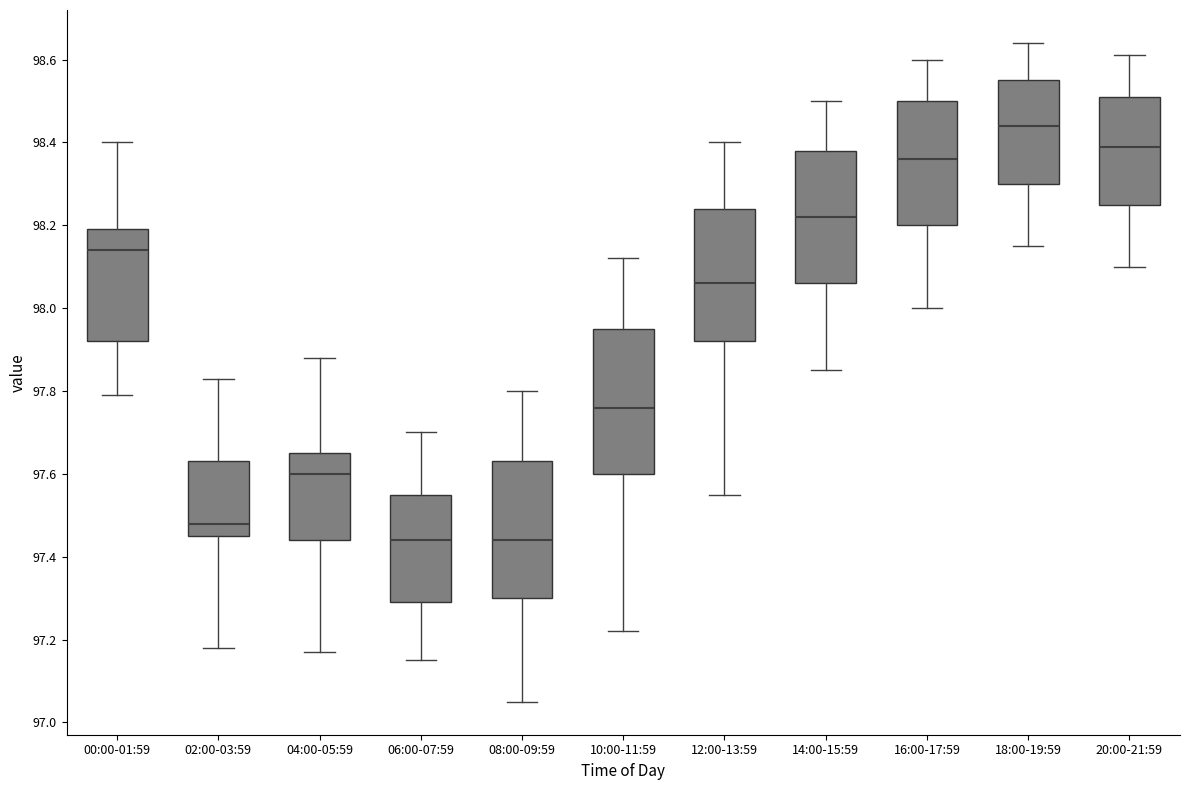

Which box is the tallest, from its lower edge to its upper edge?

10:00-11:59